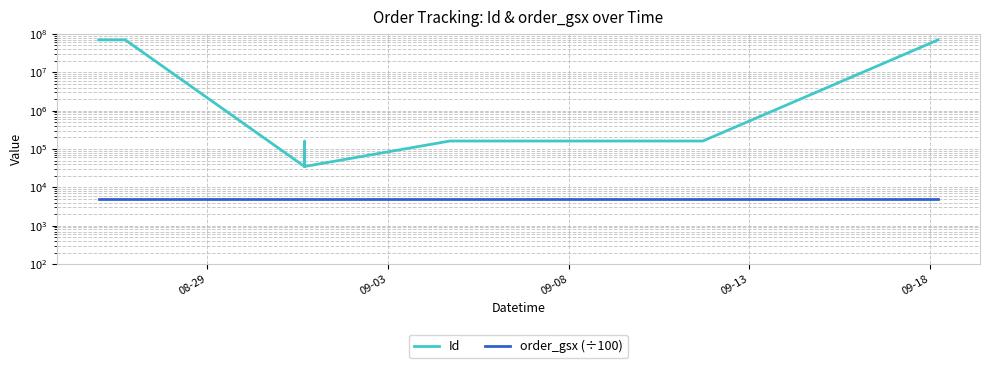

Where is Id nearest to the value 34946966?

09-18